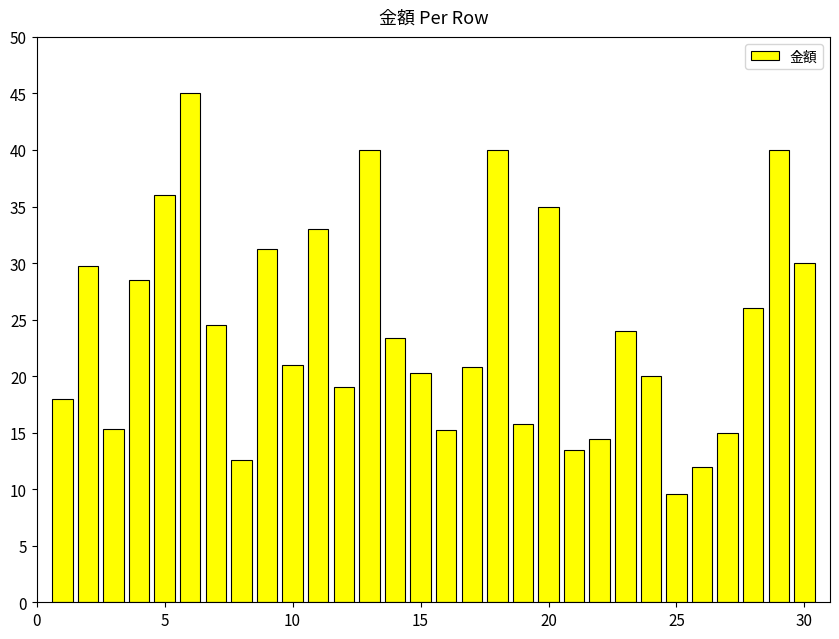

Count the number of values greater than 23.

15